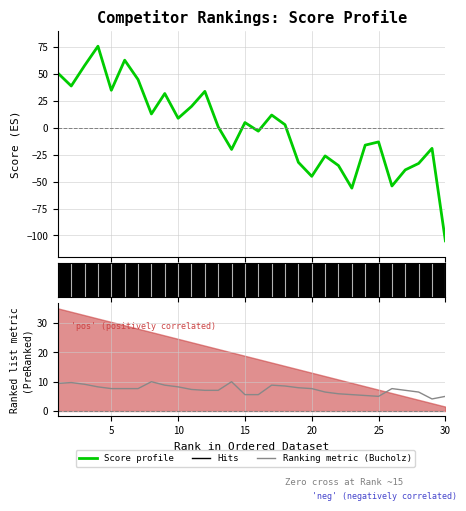

After their last crossing, which series has the higher values: Bucholz (Ranking metric) or Score (Enrichment profile)?

Bucholz (Ranking metric)